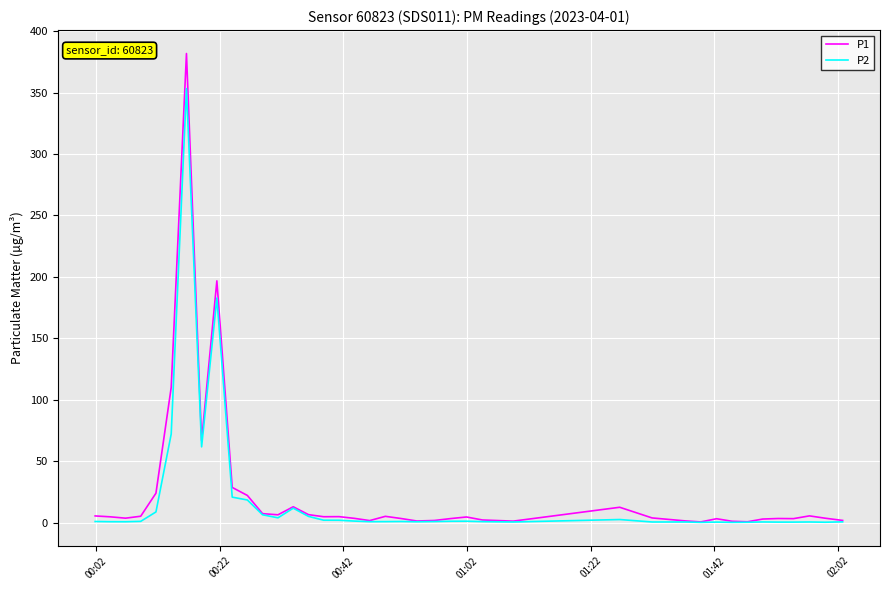

What is the maximum value shown in the chart?

381.8